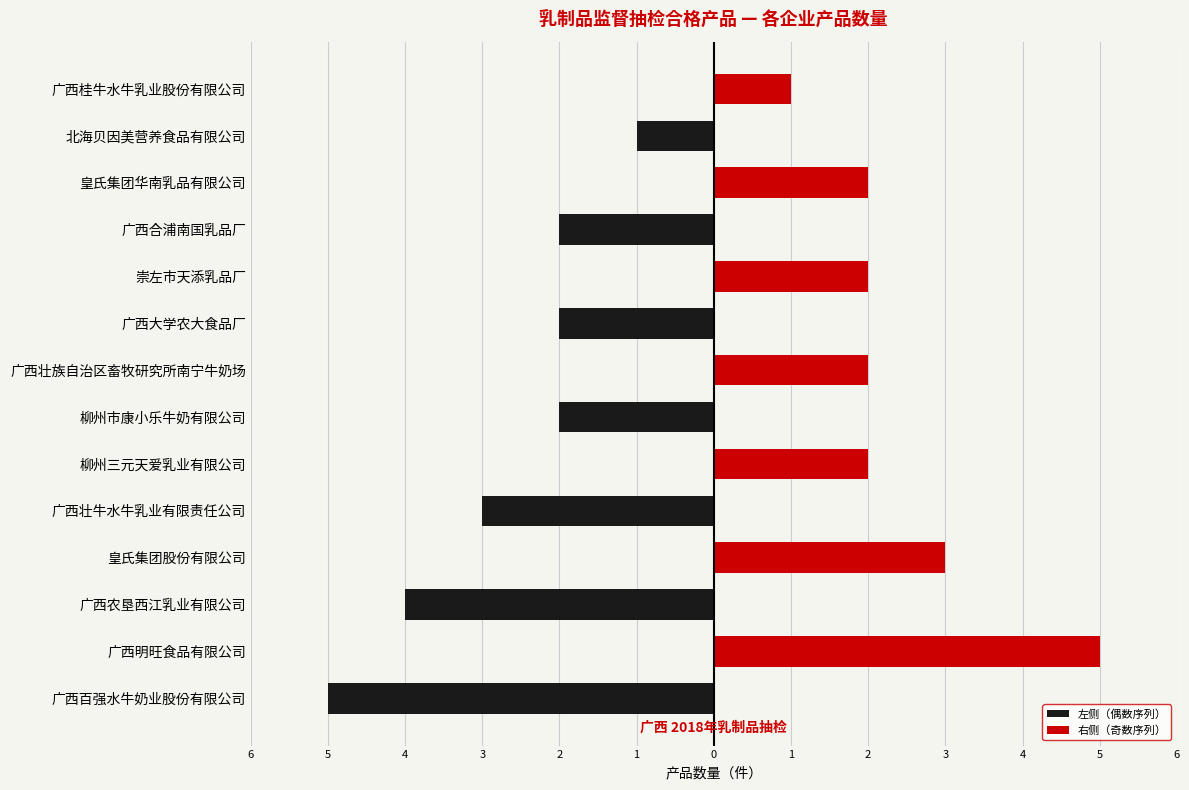

How many bars are there in total?

28